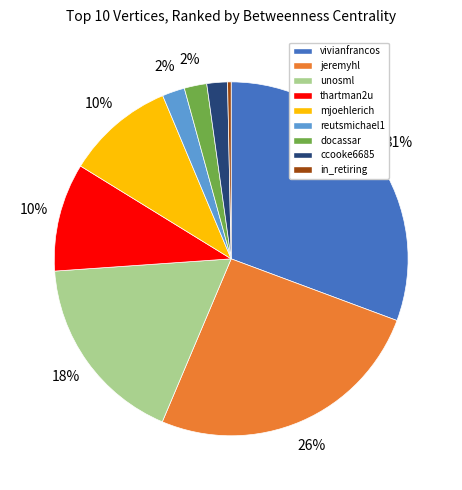

Which slice is the smallest?

in_retiring